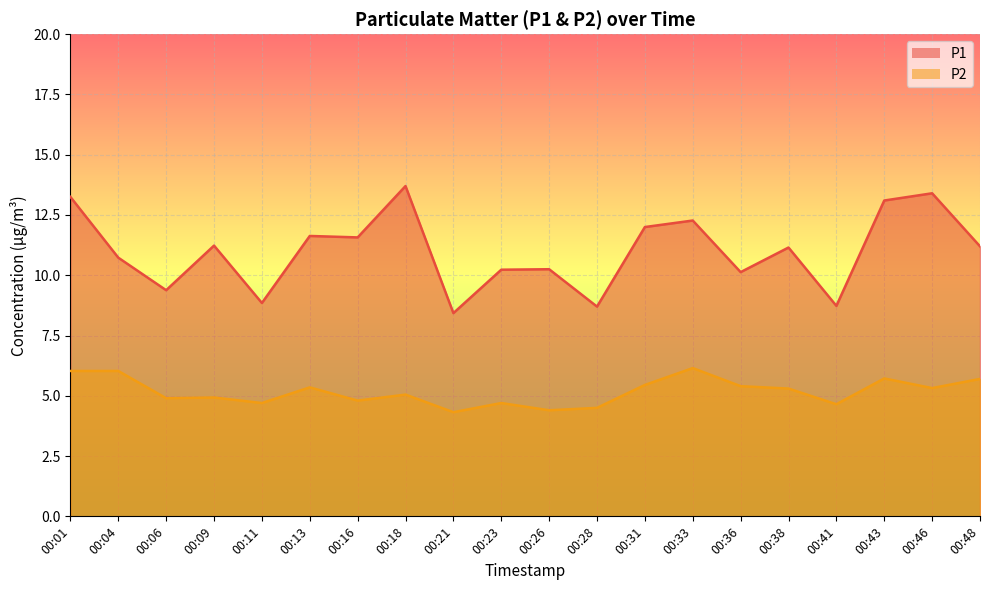

Reading left to right, what are all the values shown in this chart?

P1: 13.2	10.7	9.4	11.2	8.8	11.6	11.6	13.7	8.4	10.2	10.2	8.7	12.0	12.3	10.1	11.2	8.7	13.1	13.4	11.2
P2: 6.0	6.0	4.9	4.9	4.7	5.3	4.8	5.0	4.3	4.7	4.4	4.5	5.5	6.2	5.4	5.3	4.7	5.7	5.3	5.7